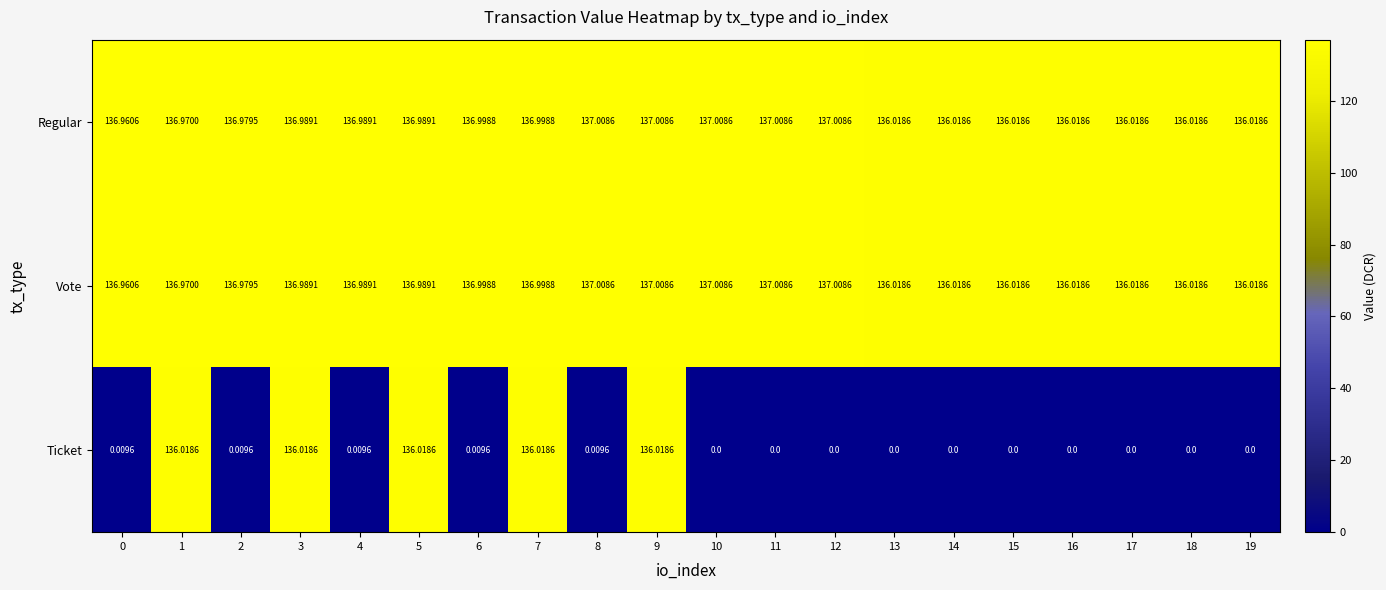

Which series has the widest spread of values?

Ticket